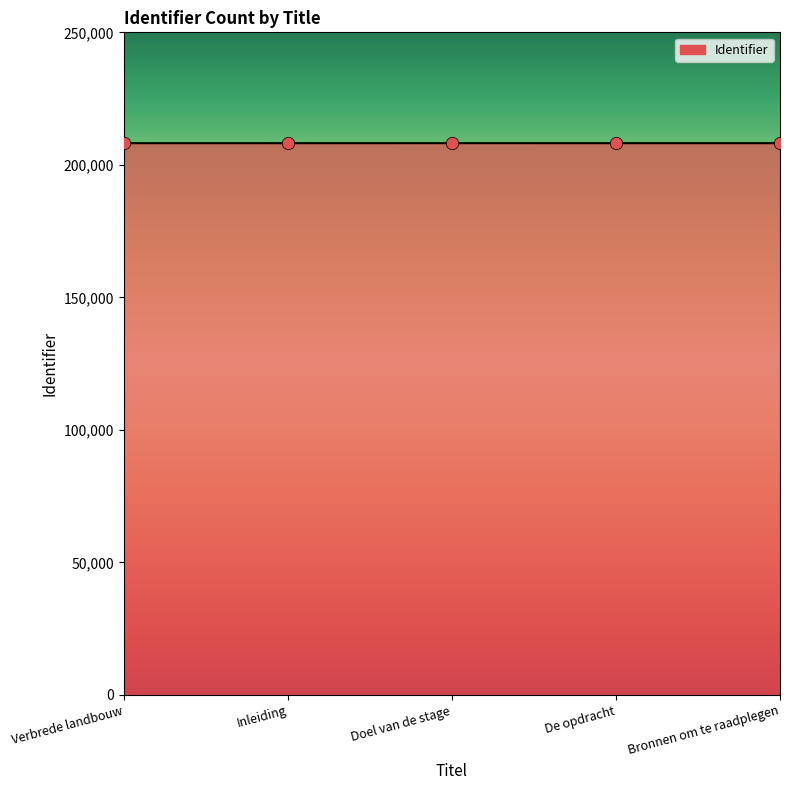

What is the change in value from Doel van de stage to De opdracht?

-3